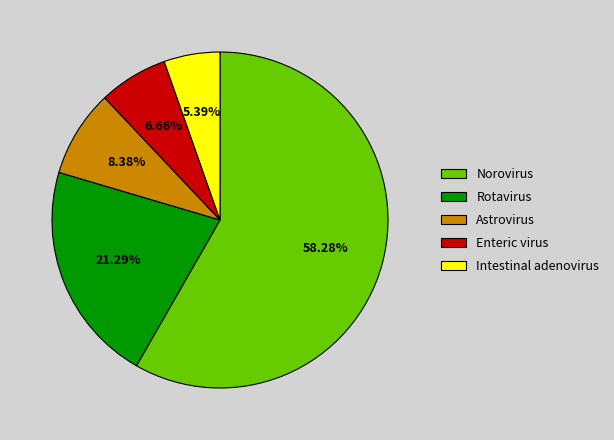

Count the number of slices in the pie.

5